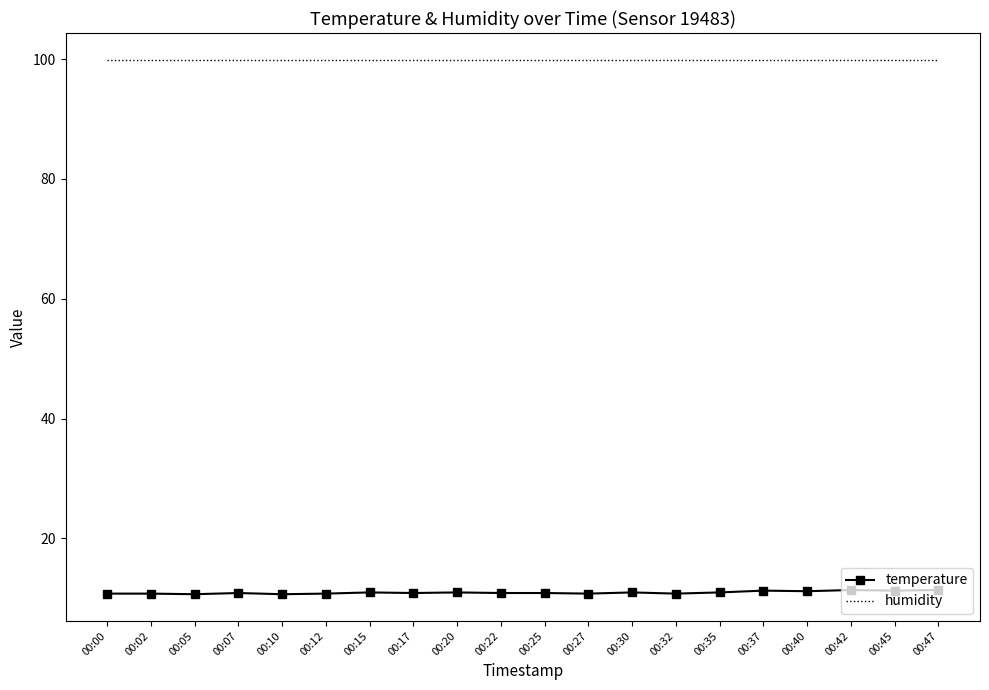

What is the difference between the maximum and minimum values in the temperature series?

0.7